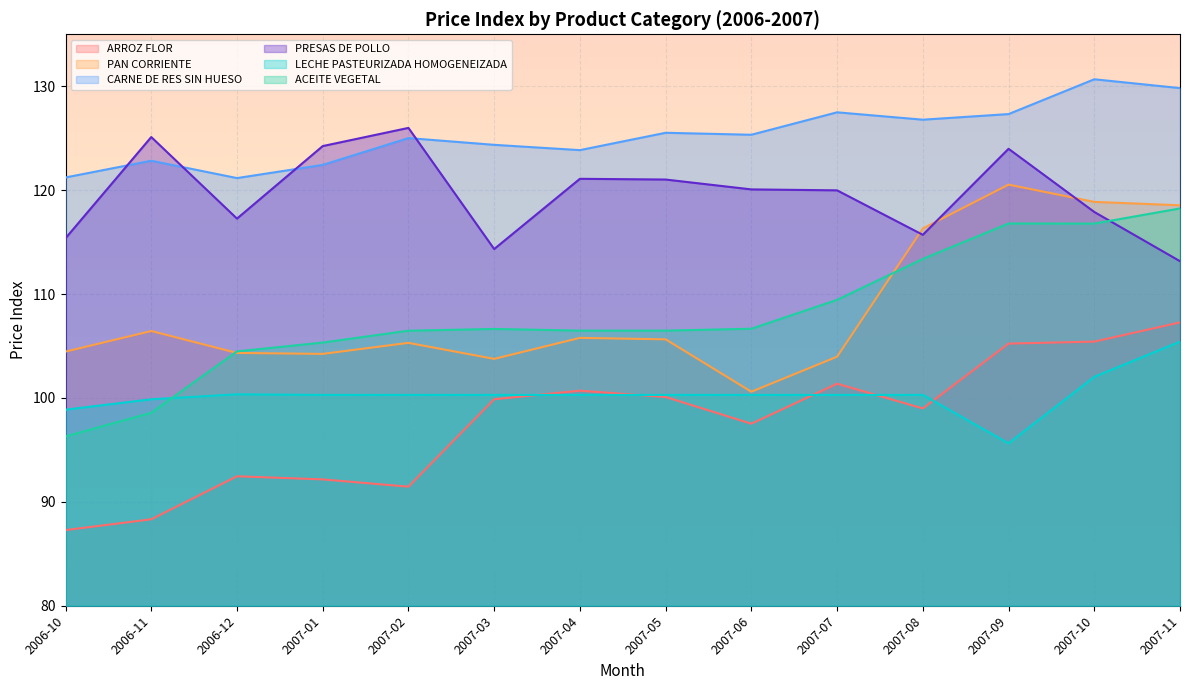

True or false: ARROZ FLOR and CARNE DE RES SIN HUESO intersect in this chart.

False